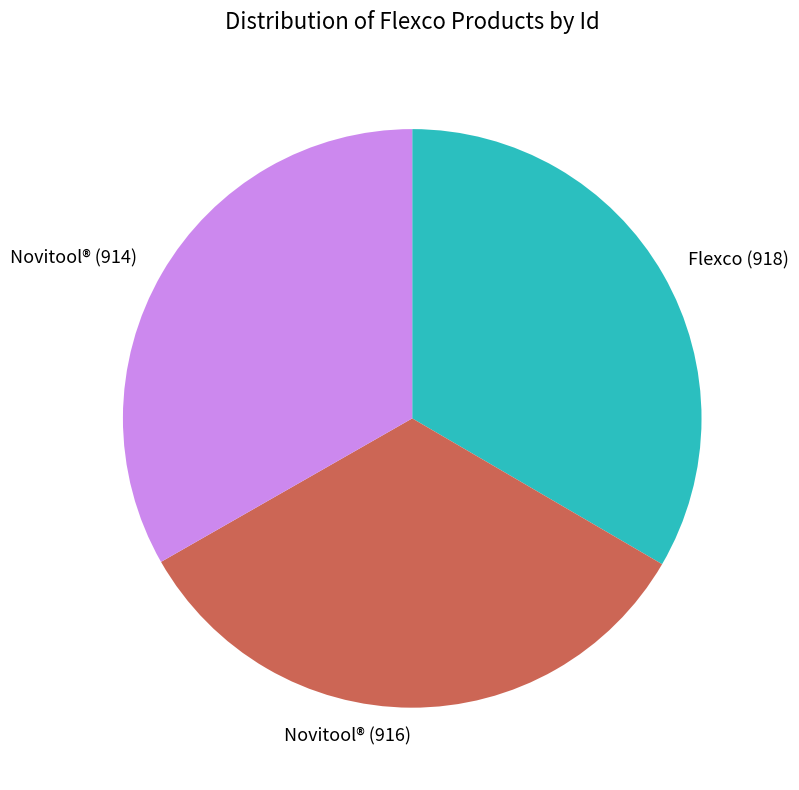

How many slices are in this pie chart?

3